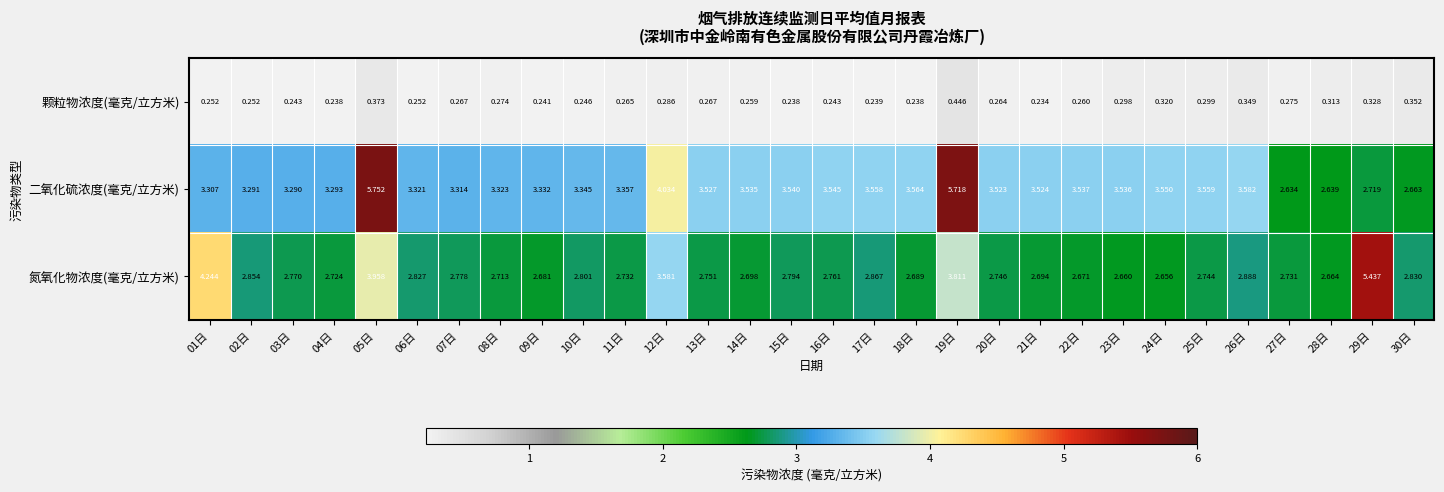

Which series has the largest range (max minus min)?

二氧化硫浓度(毫克/立方米)